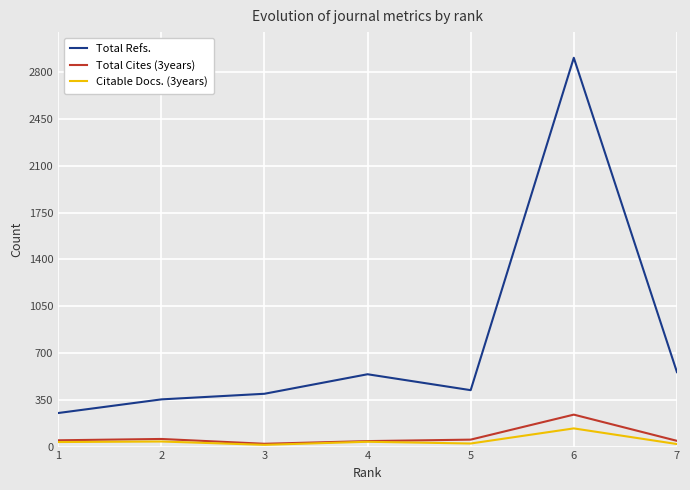

True or false: Total Refs. and Citable Docs. (3years) intersect in this chart.

False